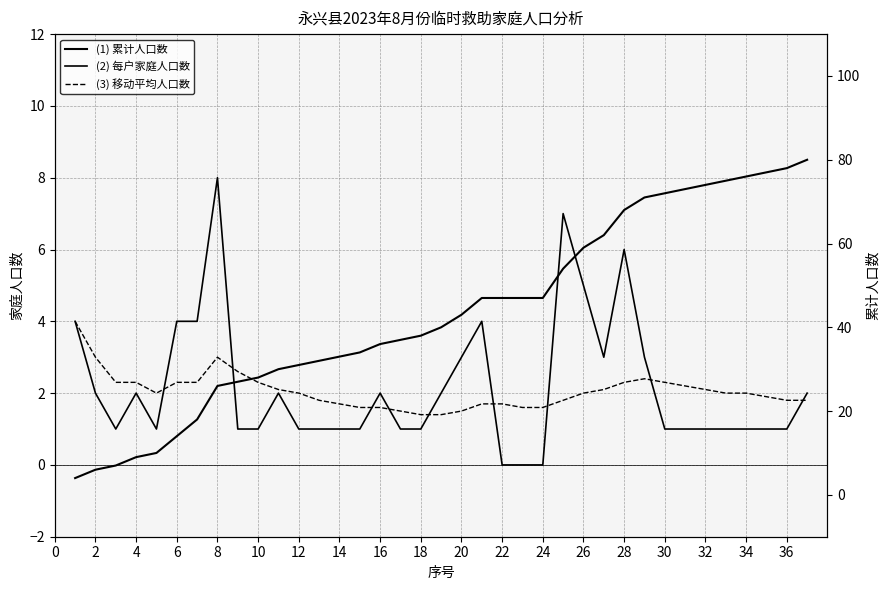

Is the value of (1) 累计人口数 at 20 greater than the value of (3) 移动平均人口数 at 12?

Yes